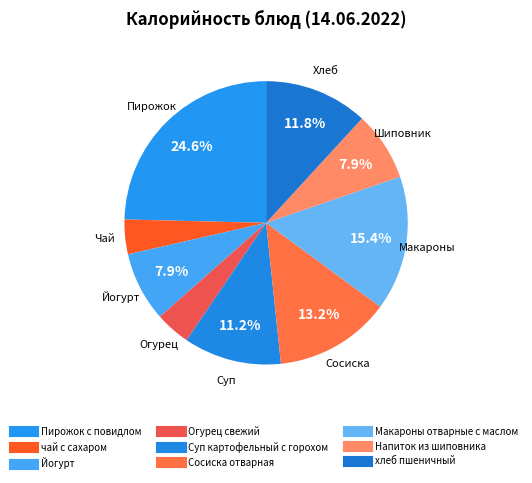

Does any single category account for the majority?

No